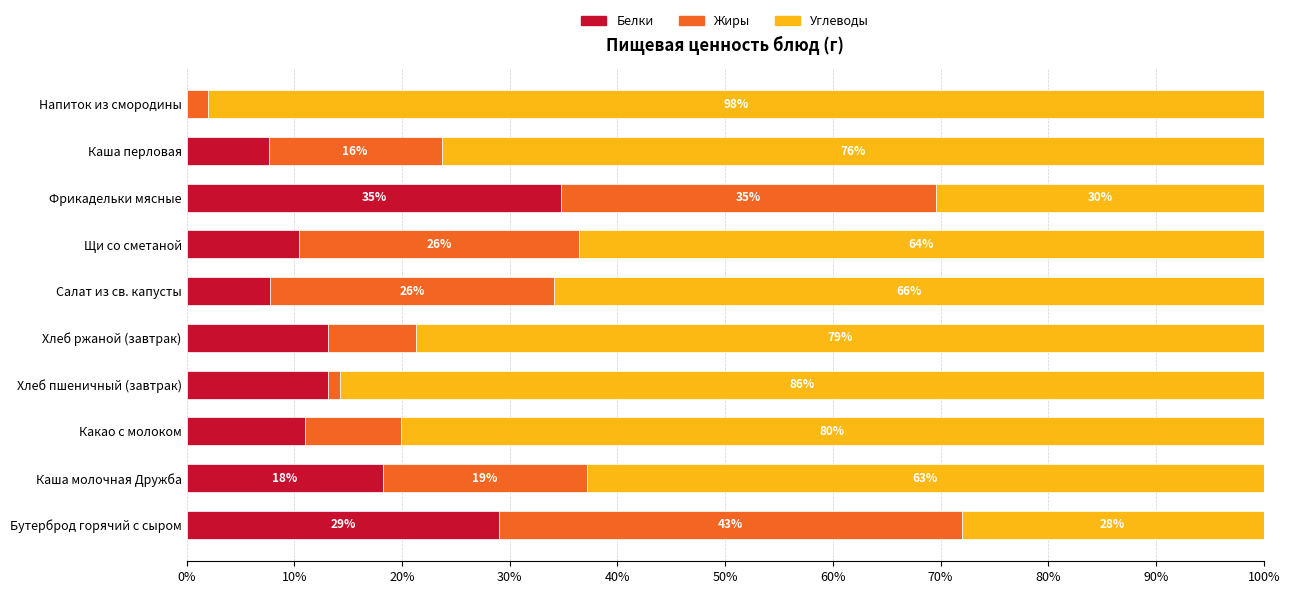

What is the total value across all series at Хлеб ржаной (завтрак)?

100.0